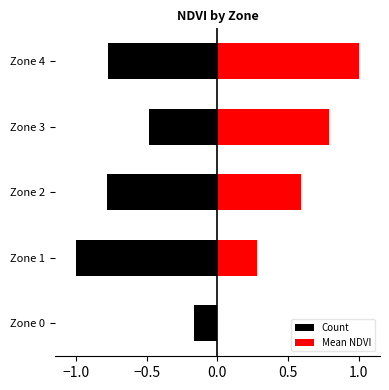

What is the difference between the Count values at Zone 0 and Zone 2?

0.6